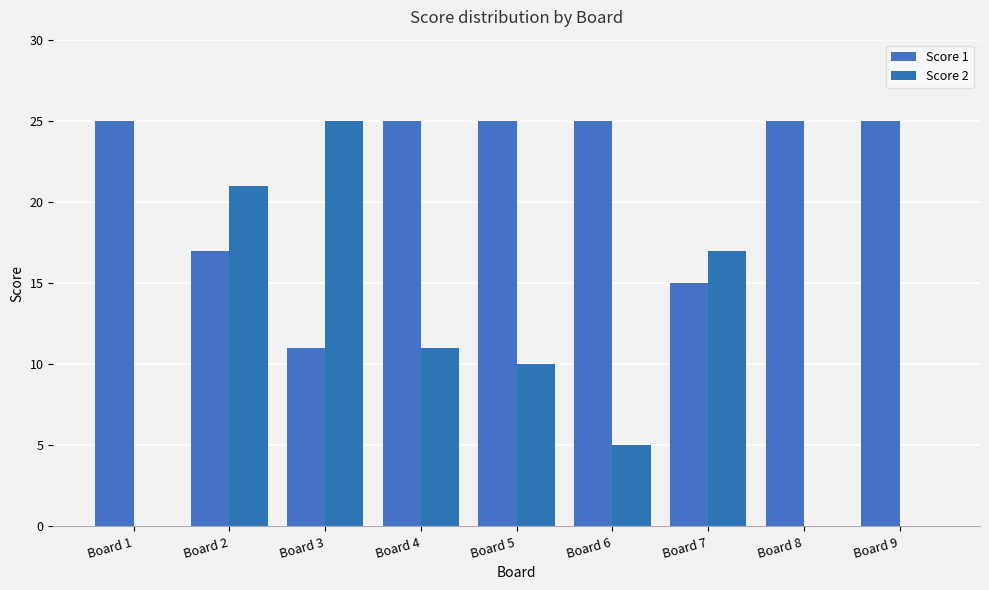

Where does the Score 2 series first go above 10?

Board 2